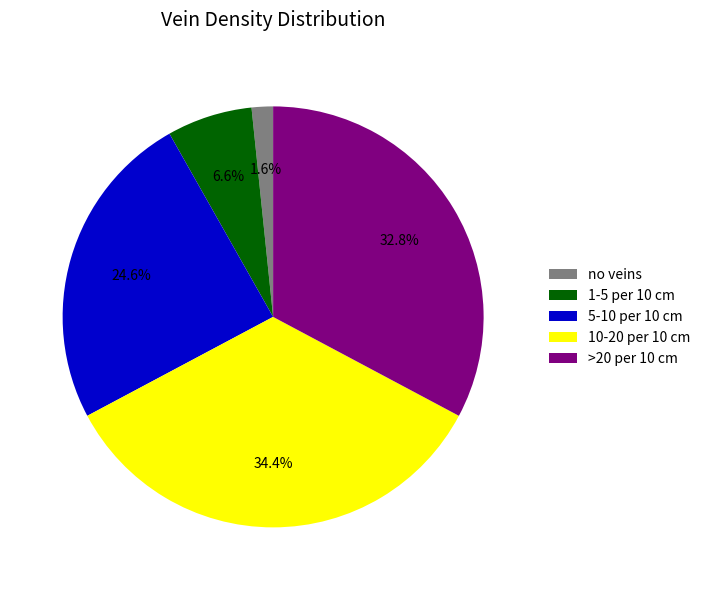

How many slices are in this pie chart?

5